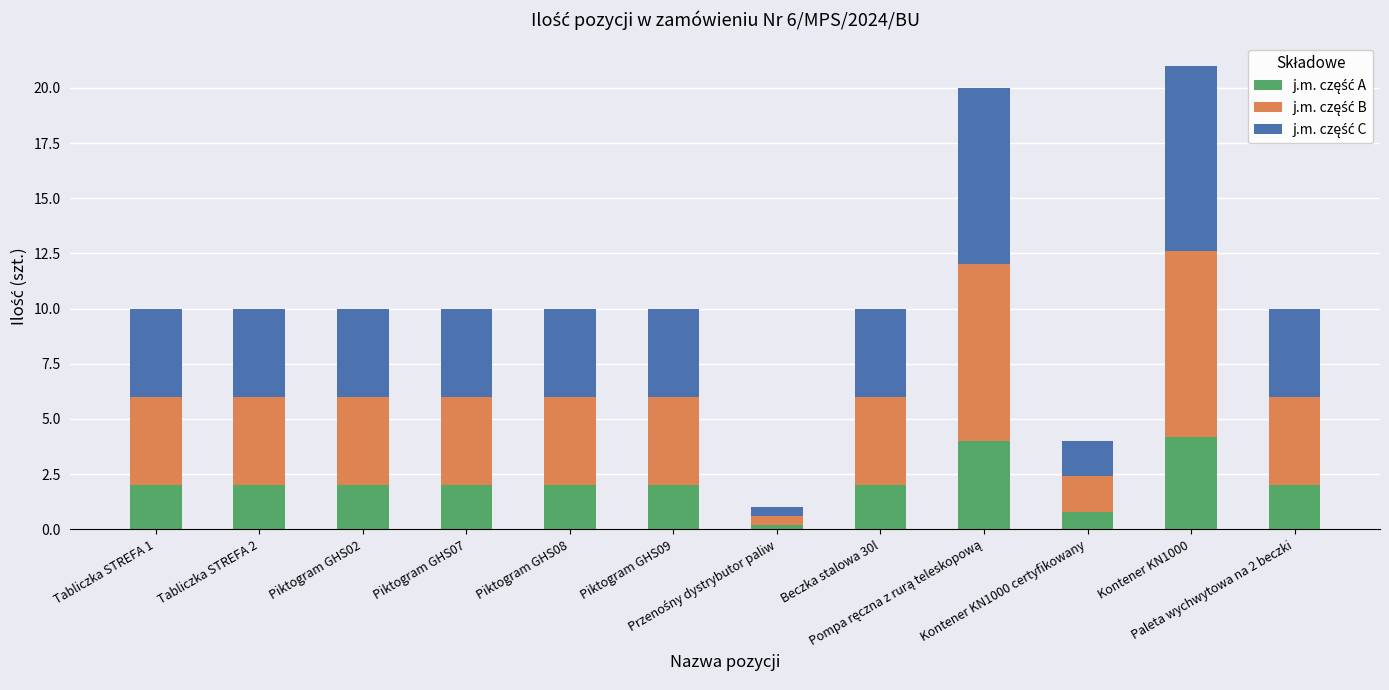

What is the difference between the j.m. część B values at Przenośny dystrybutor paliw and Piktogram GHS07?

3.6